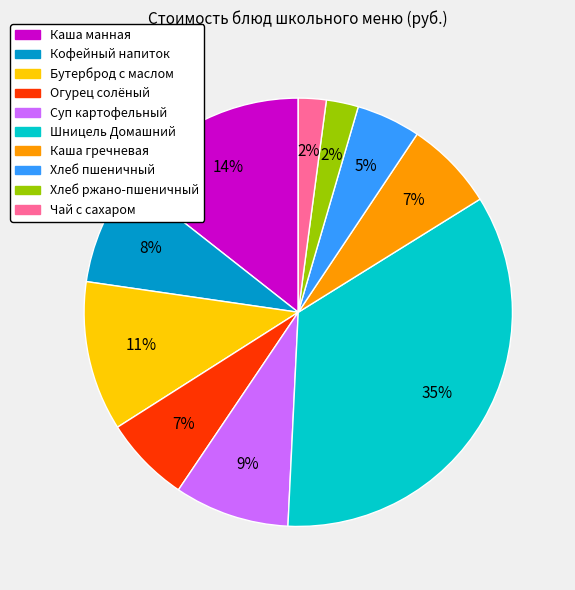

To the nearest percent, what portion does Огурец солёный represent?

7%